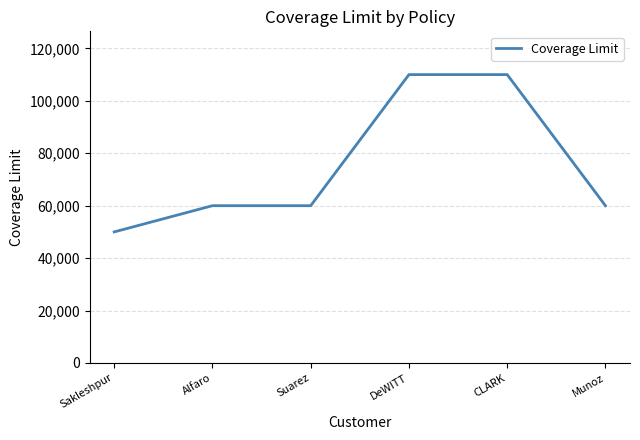

What is the greatest value displayed?

110000